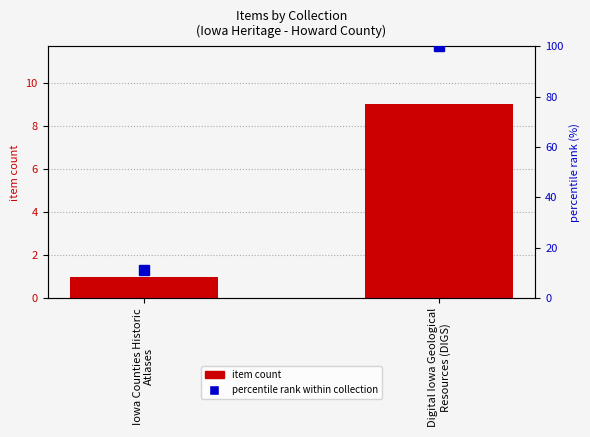

Which series has the largest range (max minus min)?

percentile rank within collection